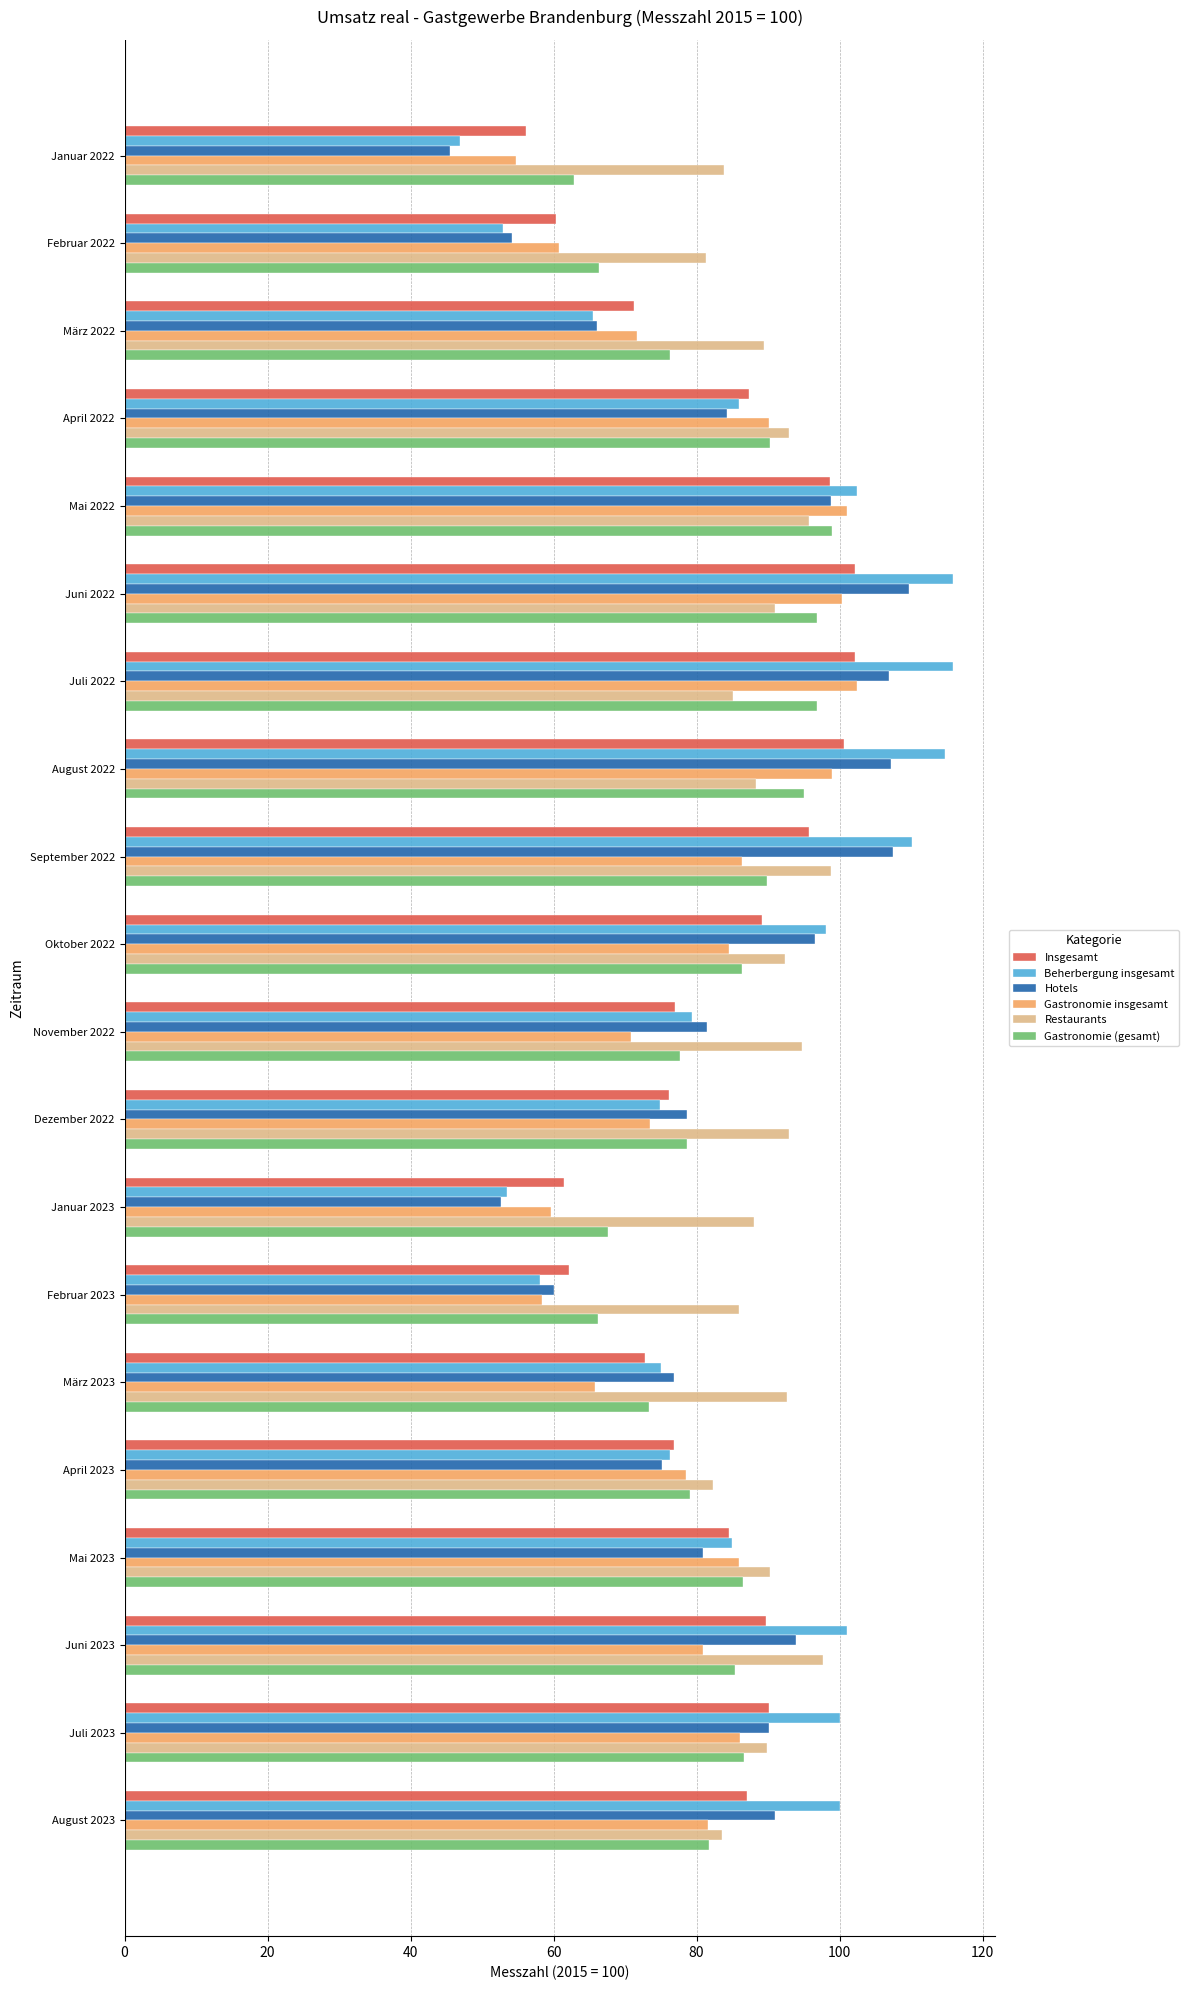

What is the sum of the Restaurants values at Dezember 2022 and Januar 2023?

181.0